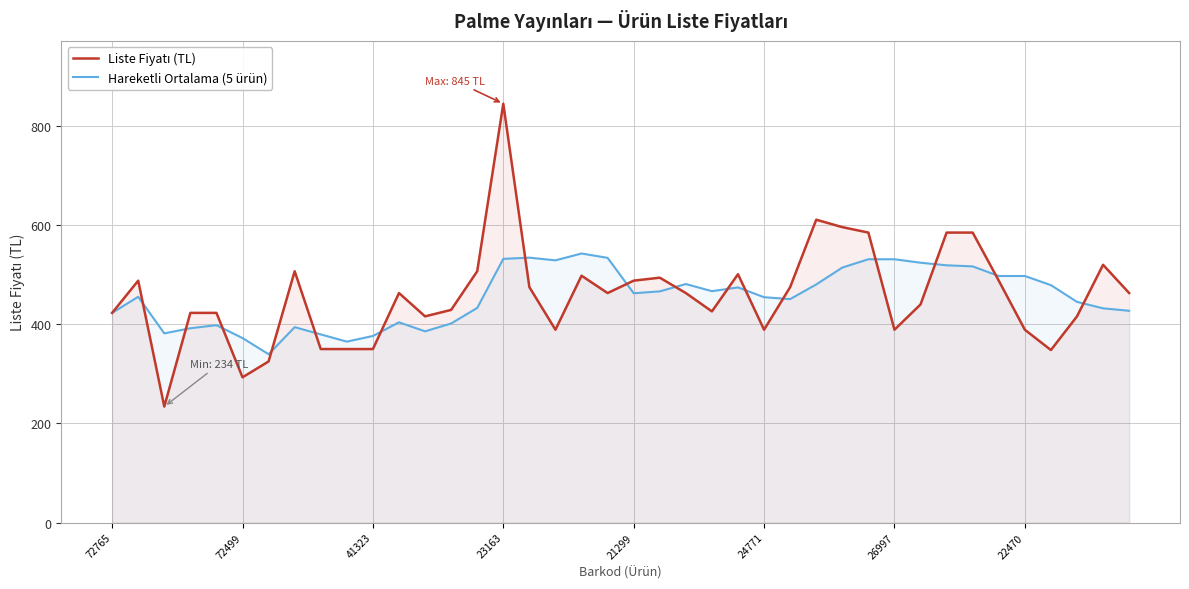

Reading left to right, transcribe all the data shown in this chart.

Liste Fiyatı (TL): 423.0	488.0	234.0	423.0	423.0	293.0	325.0	507.0	350.0	350.0	350.0	463.0	416.0	429.0	507.0	845.0	475.0	389.0	498.0	463.0	488.0	494.0	463.0	426.0	501.0	389.0	475.0	611.0	596.0	585.0	389.0	440.0	585.0	585.0	488.0	389.0	348.0	416.0	520.0	463.0
Hareketli Ortalama (5 ürün): 423.0	455.5	381.7	392.0	398.2	372.2	339.6	394.2	379.6	365.0	376.4	404.0	385.8	401.6	433.0	532.0	534.4	529.0	542.8	534.0	462.6	466.4	481.2	466.8	474.4	454.6	450.8	480.4	514.4	531.2	531.2	524.2	519.0	516.8	497.4	497.4	479.0	445.2	432.2	427.2